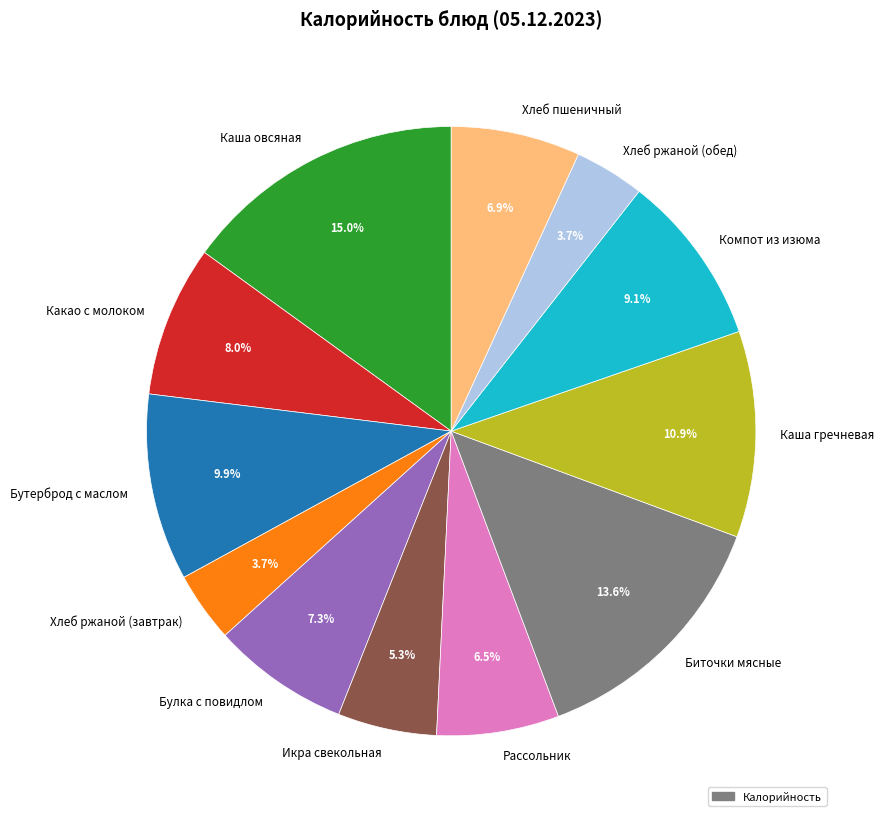

What is the largest slice in the pie chart?

Каша овсяная